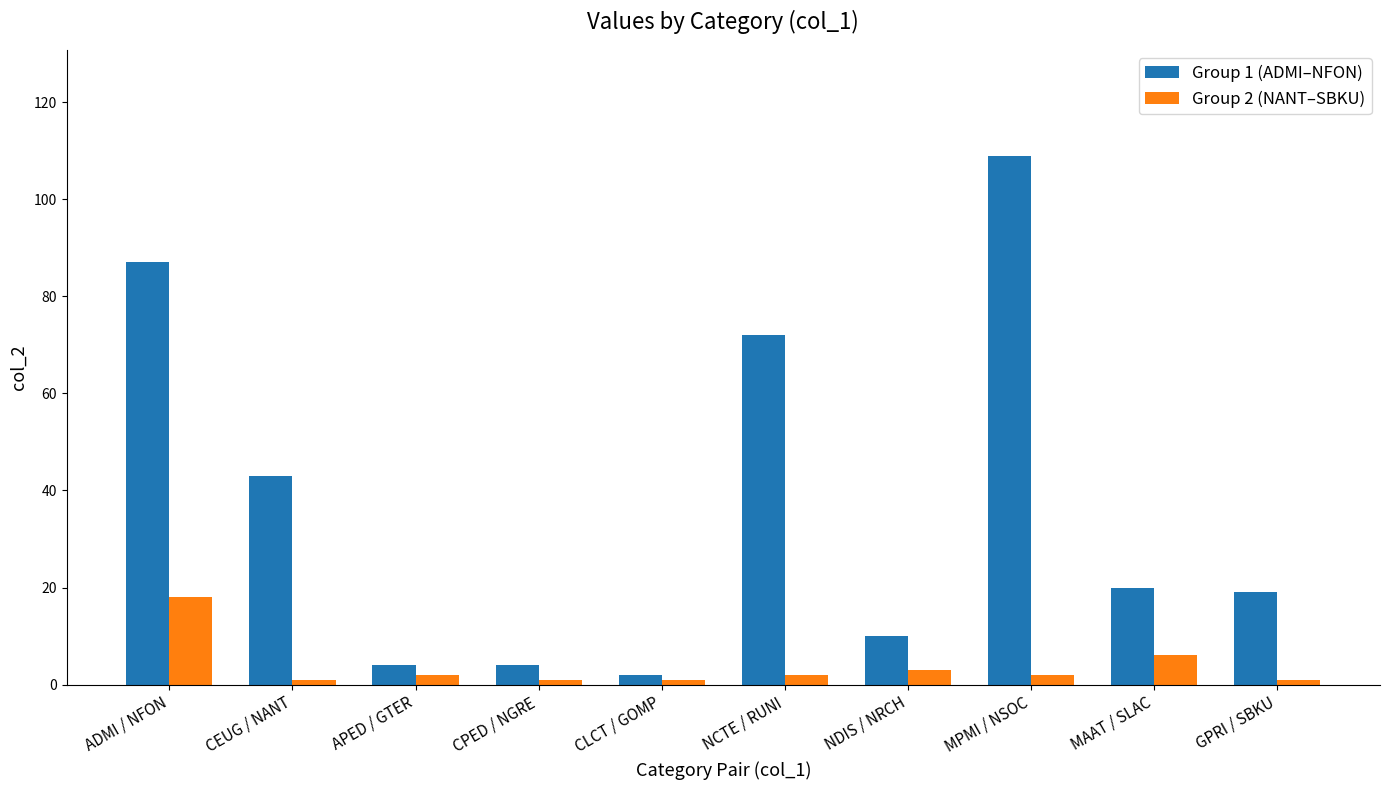

Reading right to left, transcribe all the data shown in this chart.

Group 1 (ADMI–NFON): GPRI / SBKU=19	MAAT / SLAC=20	MPMI / NSOC=109	NDIS / NRCH=10	NCTE / RUNI=72	CLCT / GOMP=2	CPED / NGRE=4	APED / GTER=4	CEUG / NANT=43	ADMI / NFON=87
Group 2 (NANT–SBKU): GPRI / SBKU=1	MAAT / SLAC=6	MPMI / NSOC=2	NDIS / NRCH=3	NCTE / RUNI=2	CLCT / GOMP=1	CPED / NGRE=1	APED / GTER=2	CEUG / NANT=1	ADMI / NFON=18